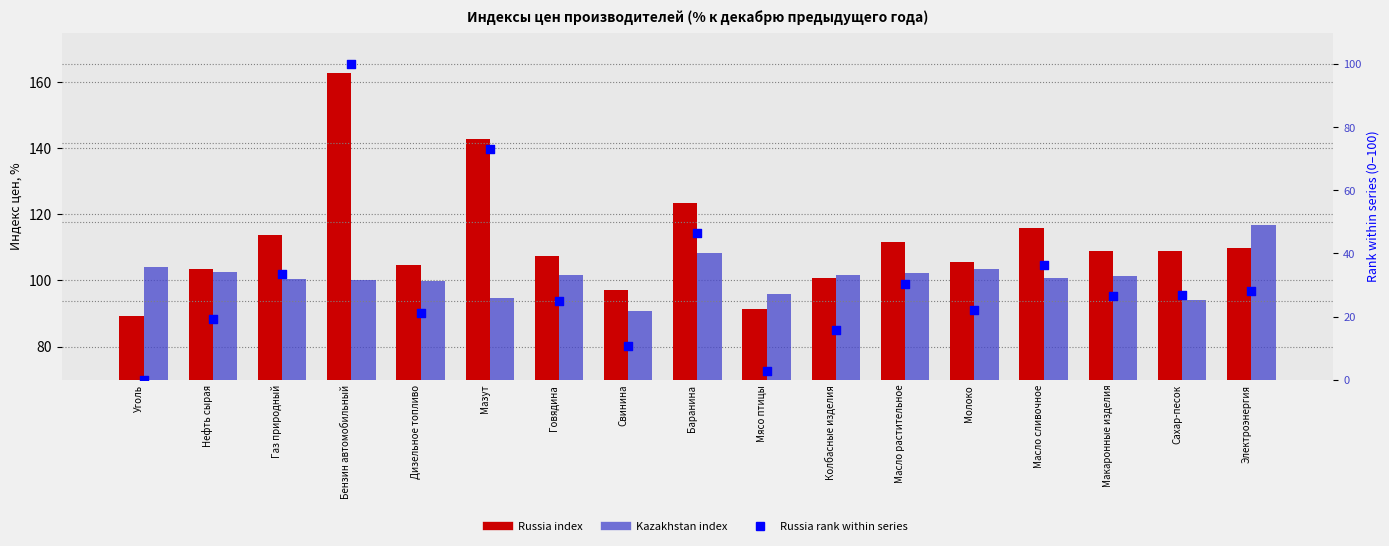

Is the value of Russia at Масло сливочное greater than the value of Kazakhstan at Уголь?

Yes